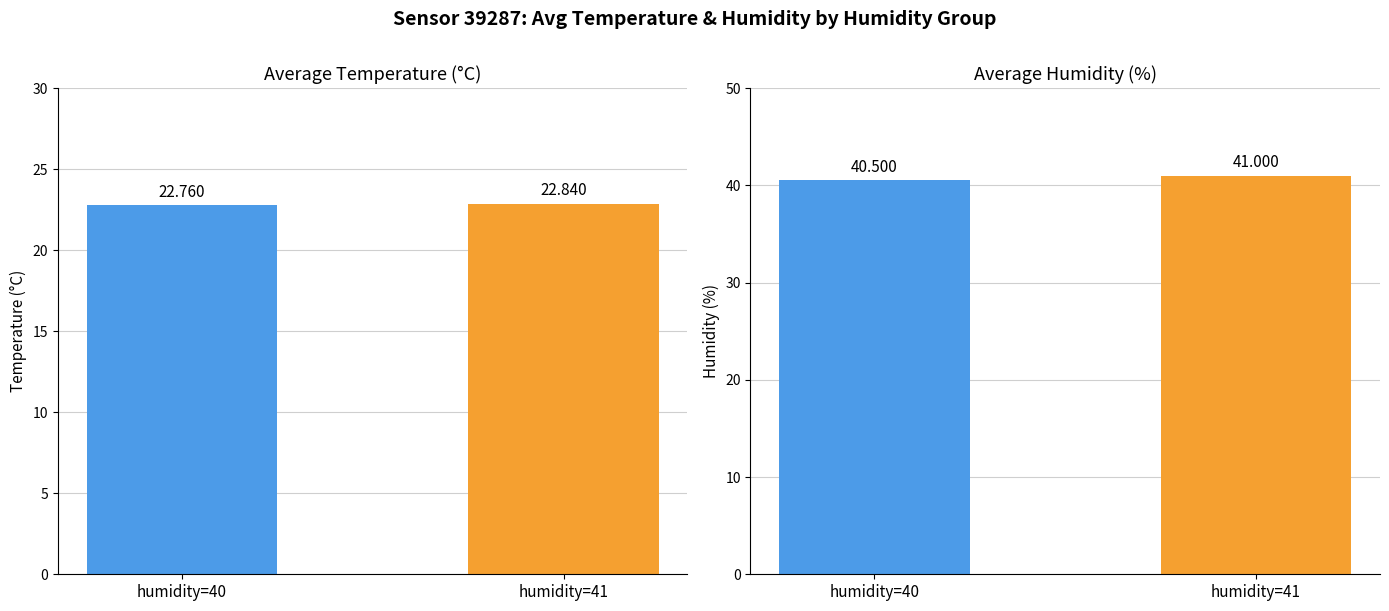

Which category has the lowest value in the avg_humidity series?

humidity=40